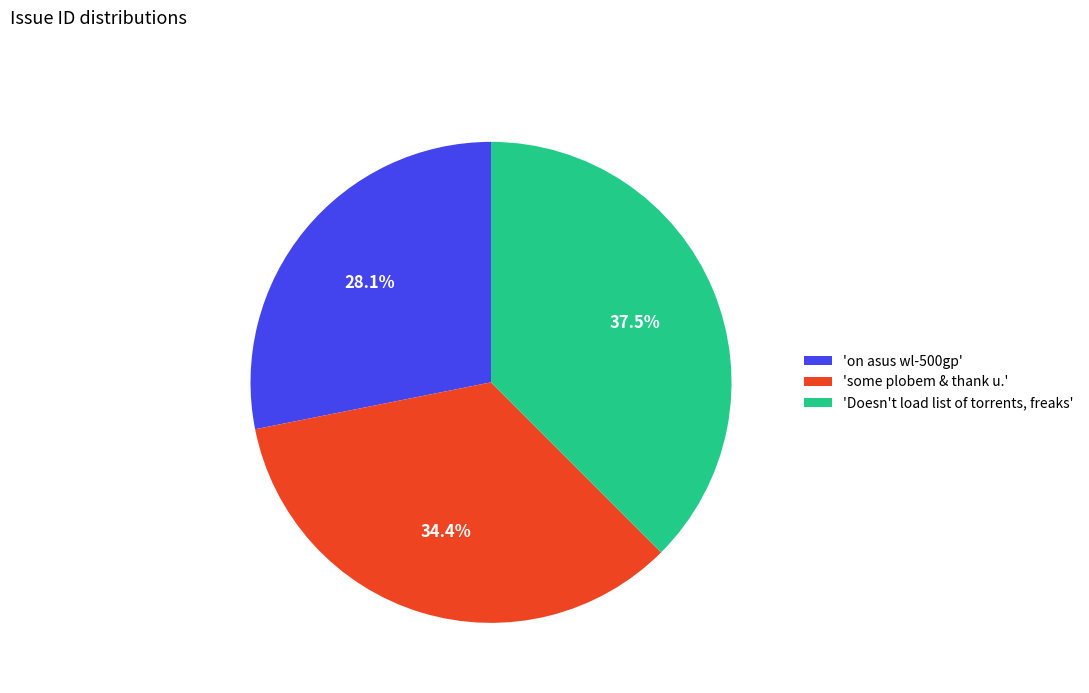

Rank the categories by value from highest to lowest.

'Doesn't load list of torrents, freaks', 'some plobem & thank u.', 'on asus wl-500gp'